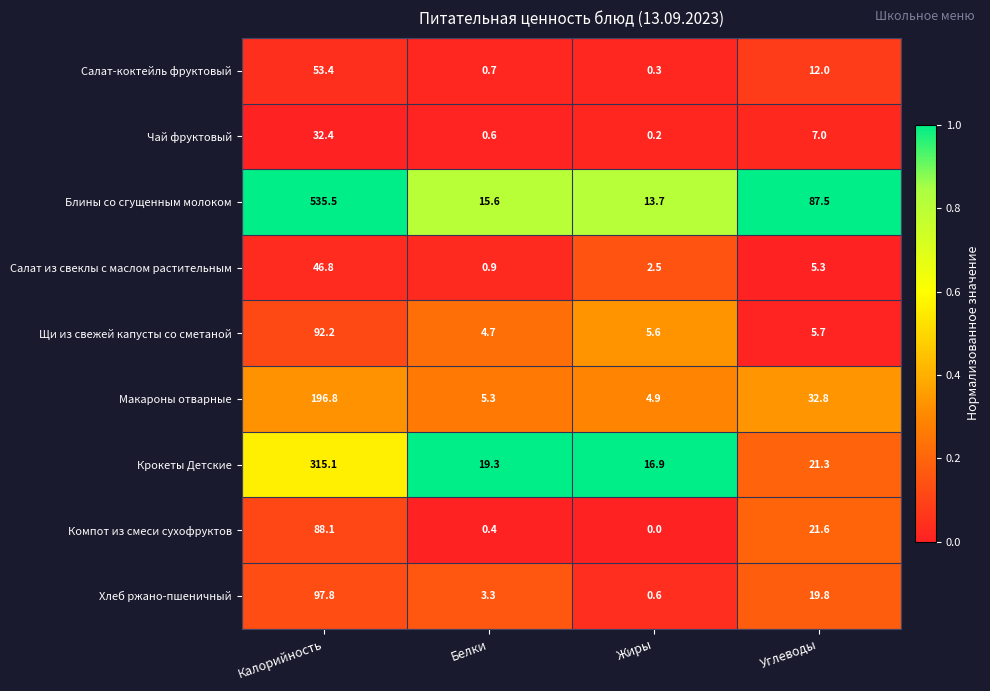

At how many categories does at least one series exceed 0?

4